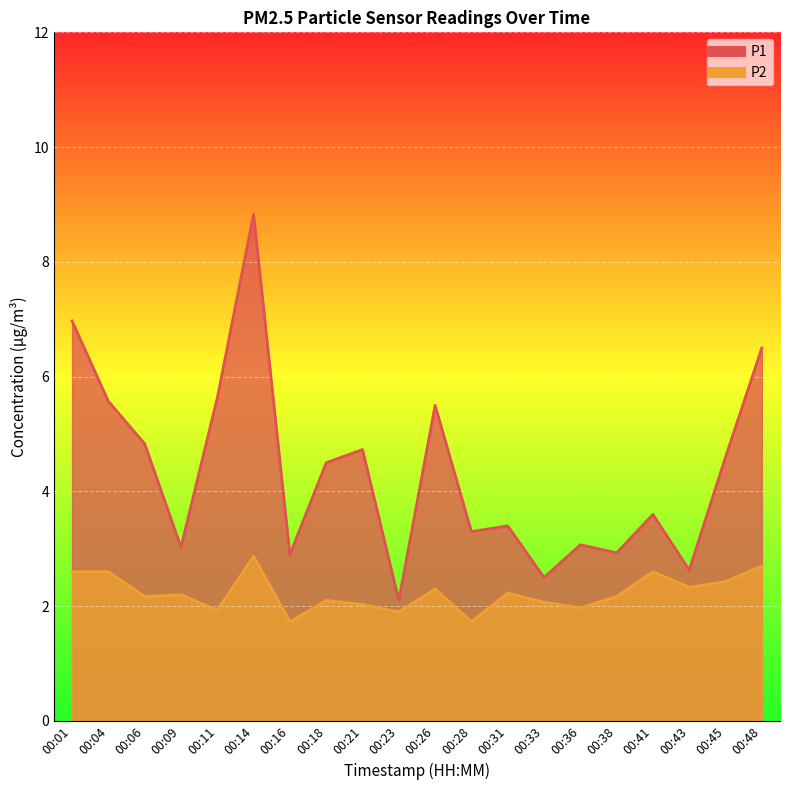

Reading left to right, list all the values displayed in this chart.

P1: 7.0	5.6	4.8	3.0	5.6	8.8	2.9	4.5	4.7	2.1	5.5	3.3	3.4	2.5	3.1	2.9	3.6	2.6	4.6	6.5
P2: 2.6	2.6	2.2	2.2	1.9	2.9	1.7	2.1	2.0	1.9	2.3	1.7	2.2	2.1	2.0	2.2	2.6	2.3	2.4	2.7